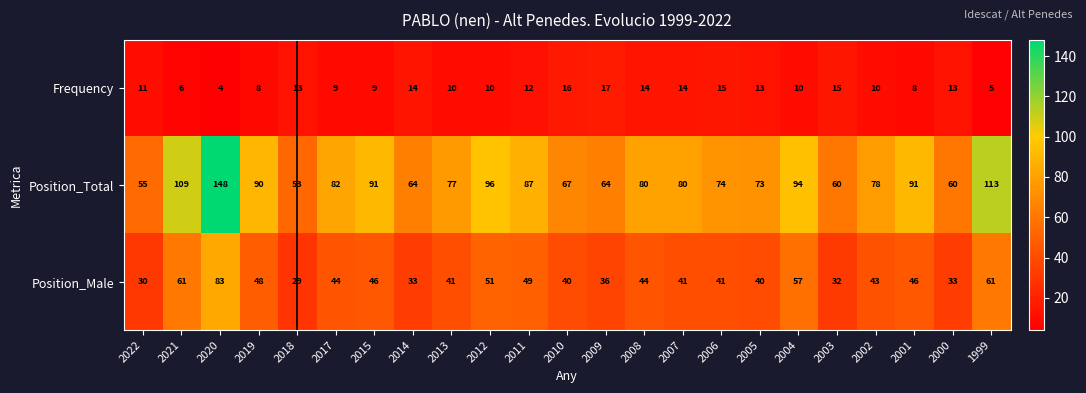

What value does the Position_Total series have at 1999?

113